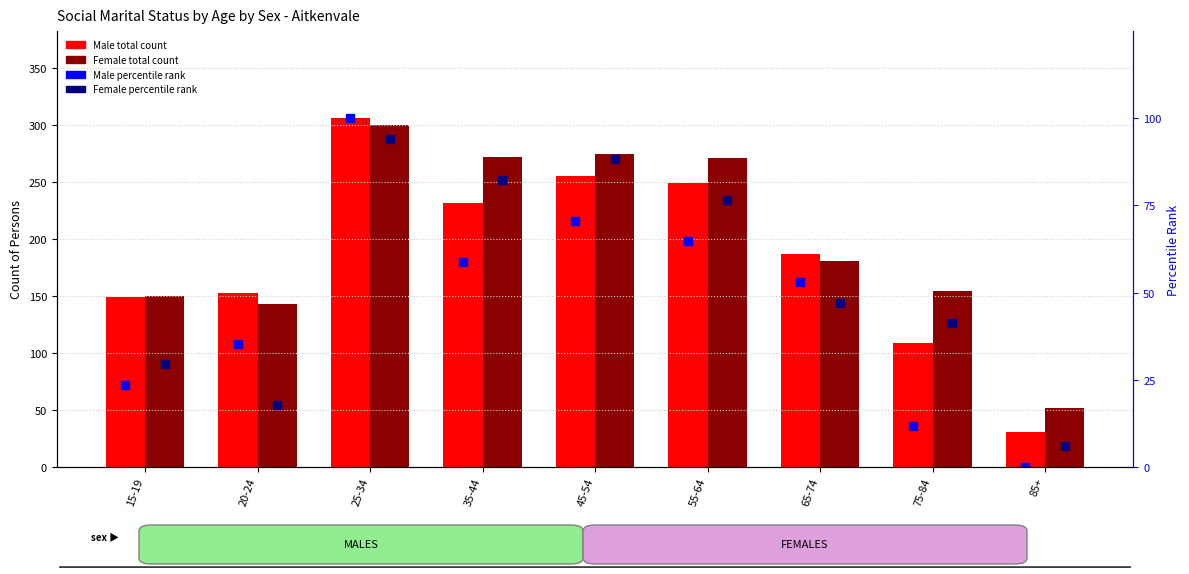

Which series has the largest total across all categories?

Female total count